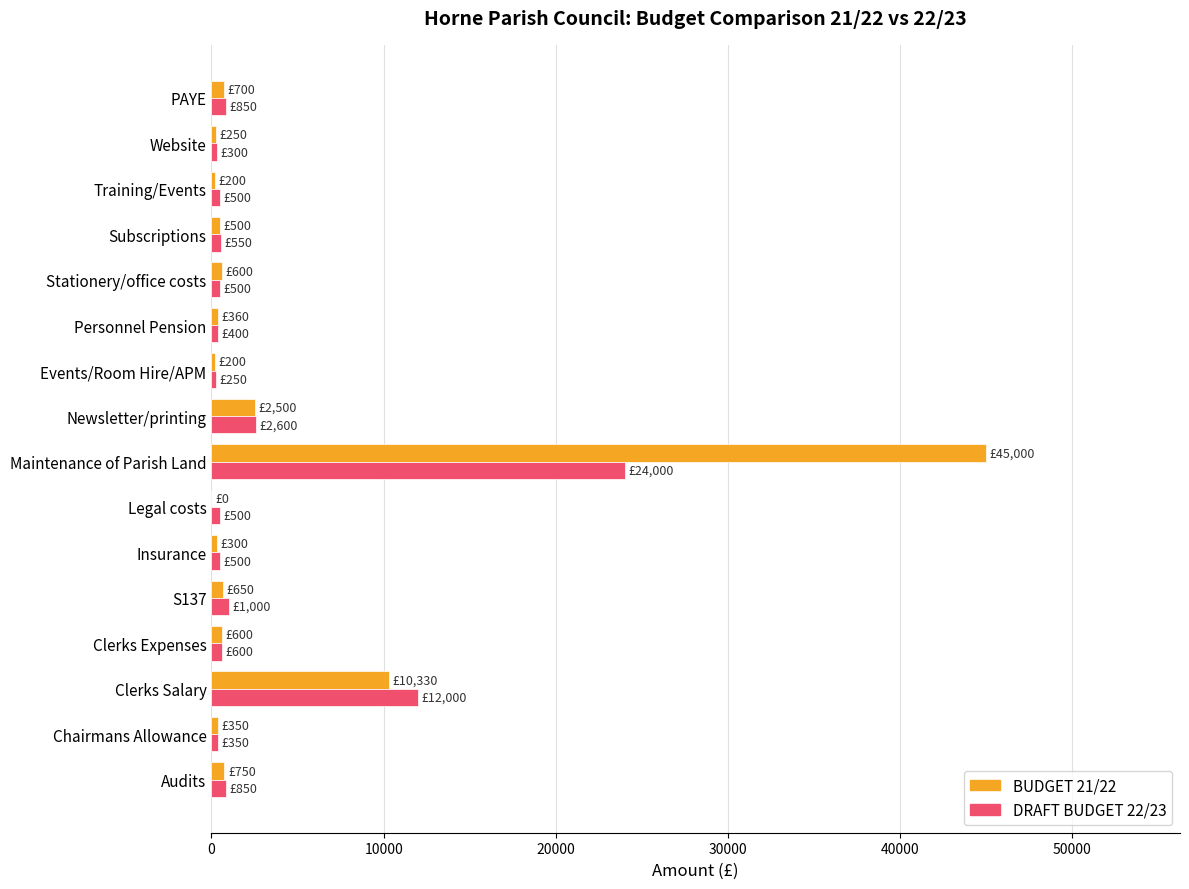

What is the maximum value for DRAFT BUDGET 22/23?

24000